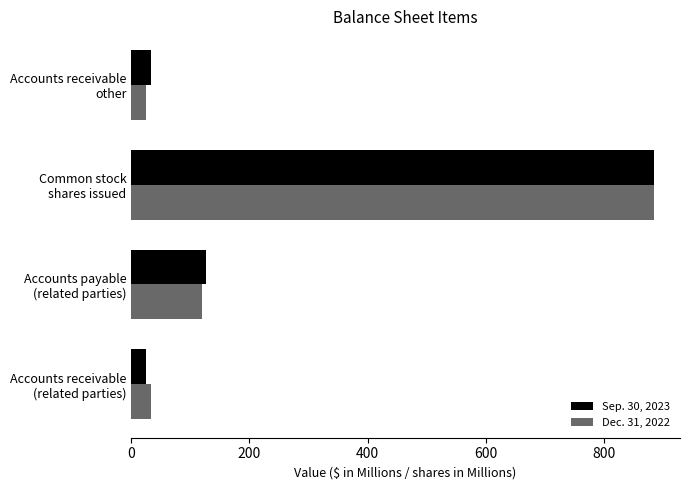

What is the average value of the Sep. 30, 2023 series?

267.3